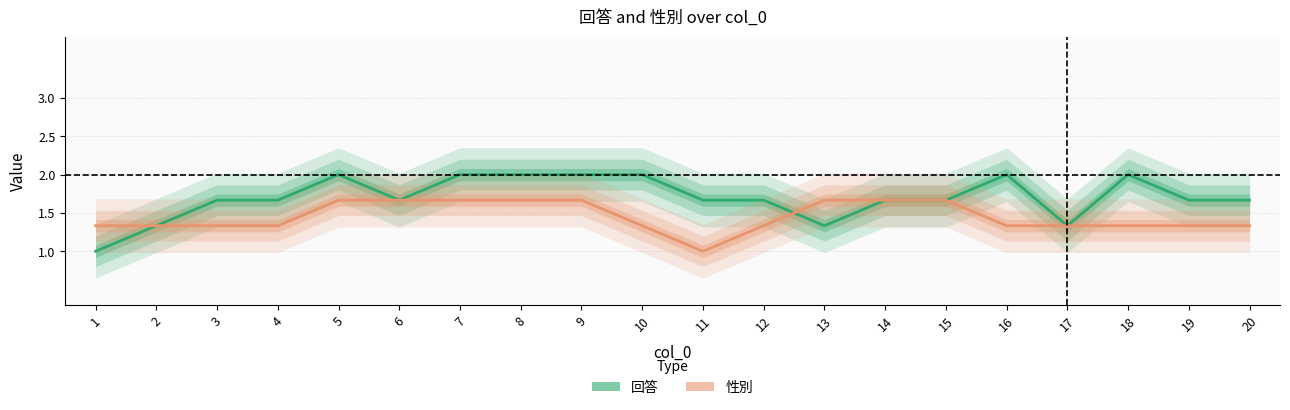

At 20, list the series in order from smallest to largest.

性別, 回答